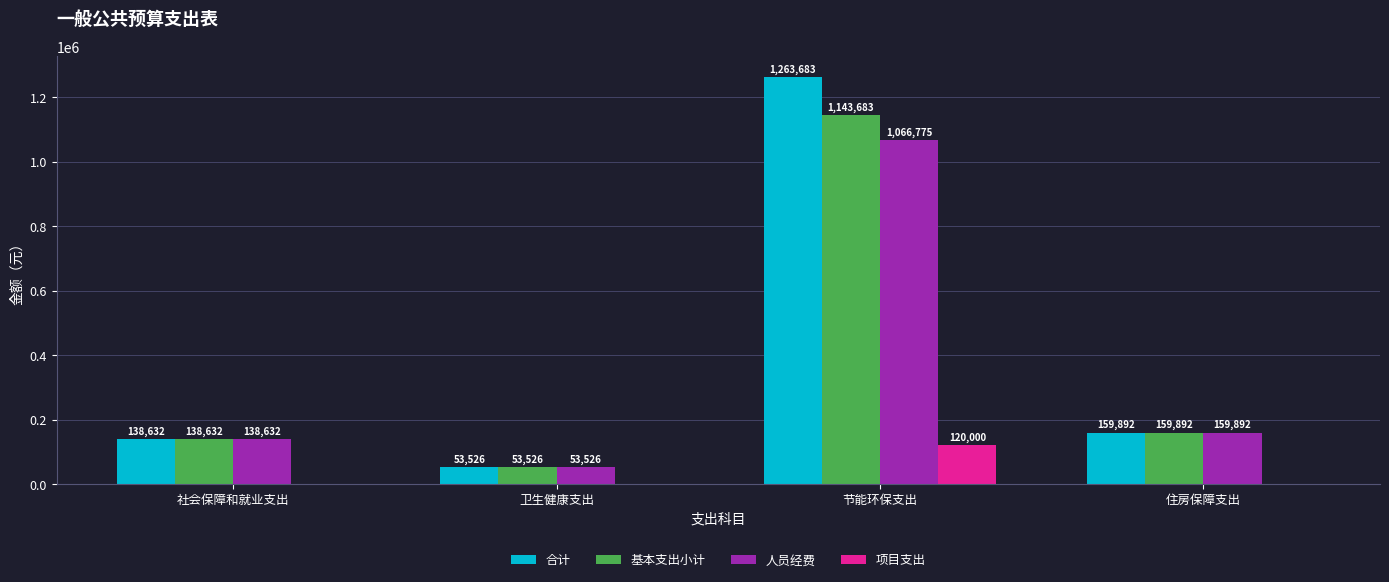

Is it true that 基本支出小计 equals 53526 at 卫生健康支出?

True